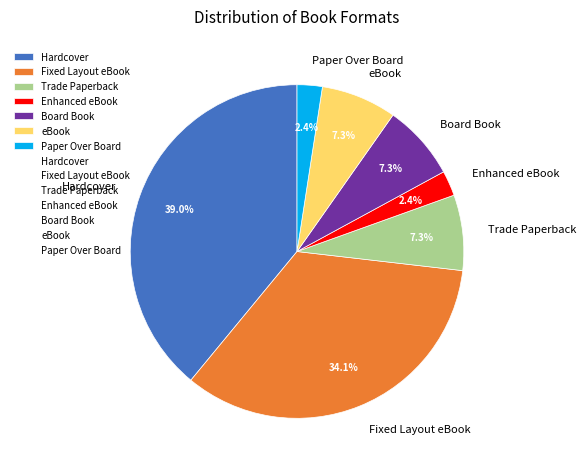

Combined, do Enhanced eBook and Hardcover account for over 50%?

No